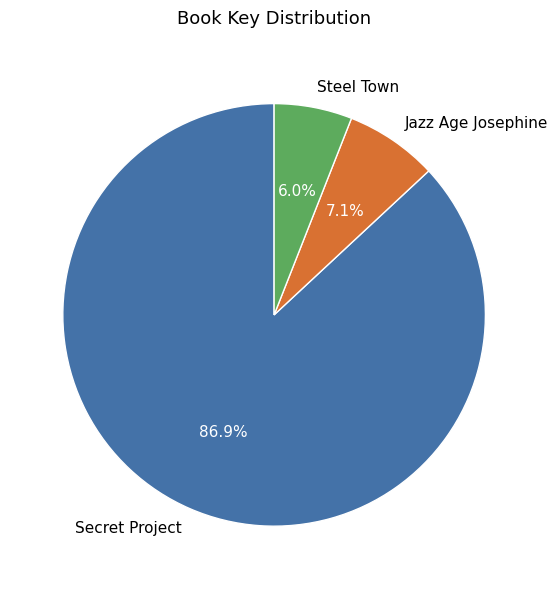

Which slice is the largest?

Secret Project